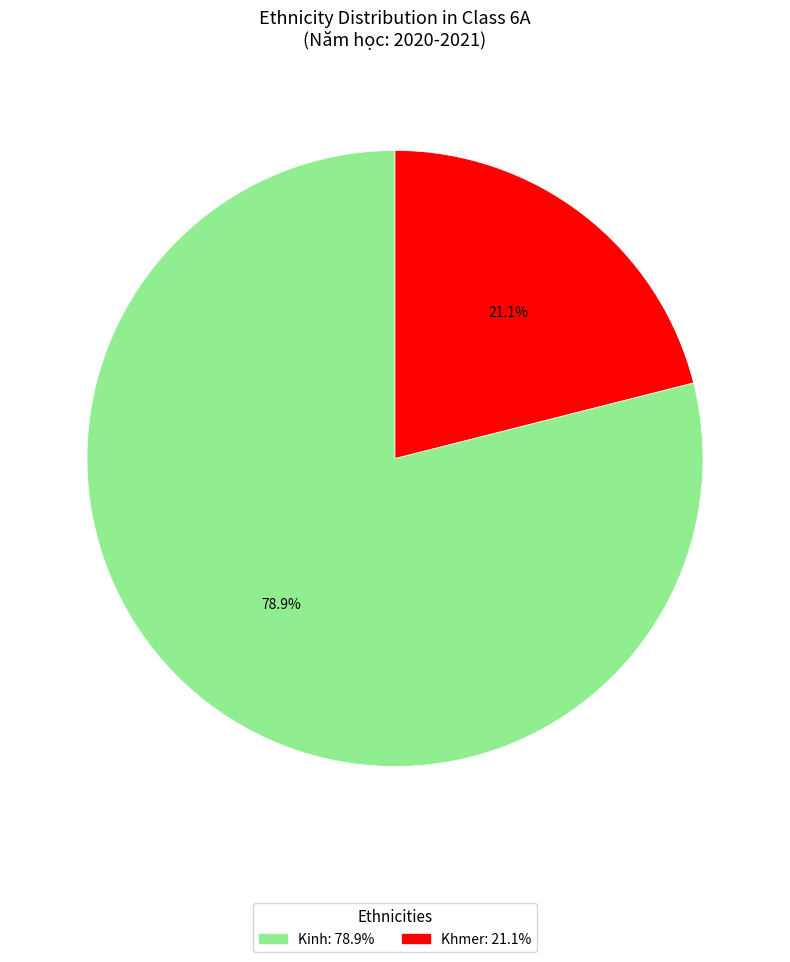

What is the smallest slice in the pie chart?

Khmer